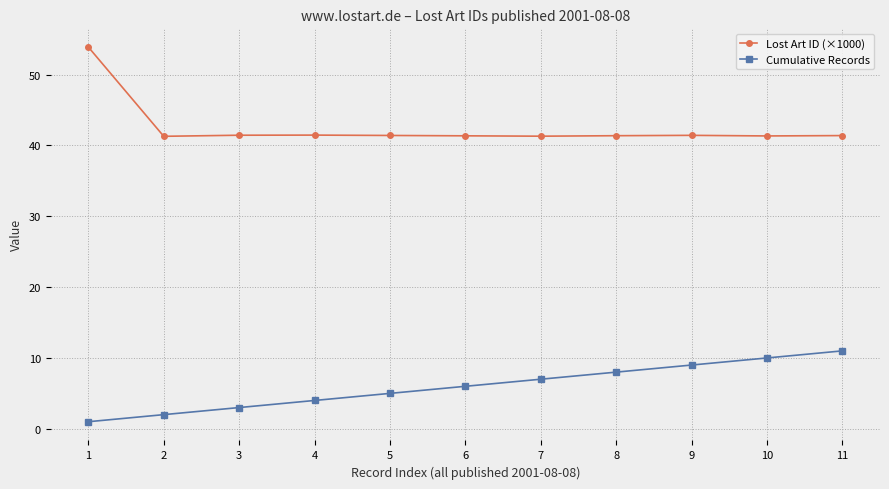

How many distinct data groups are displayed?

2